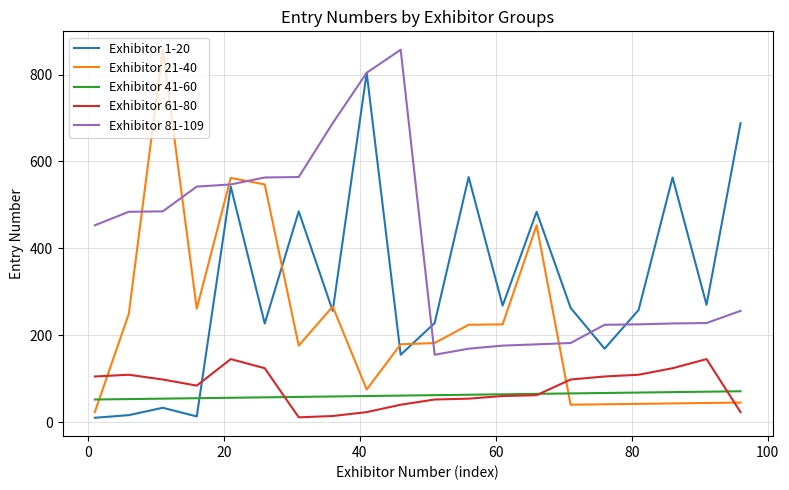

Which series has the largest total across all categories?

Exhibitor 81-109